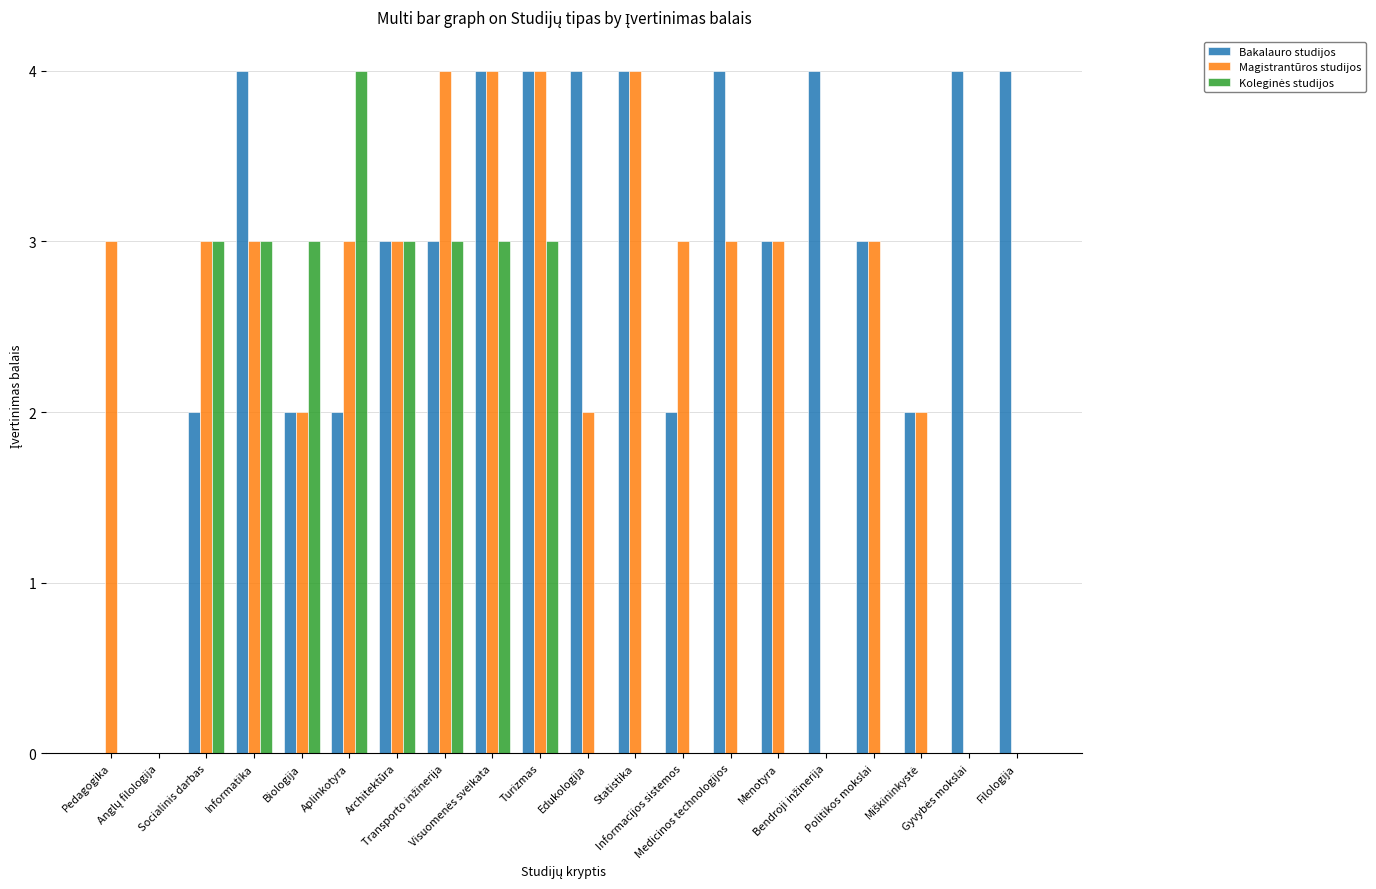

Which series has the largest total across all categories?

Bakalauro studijos